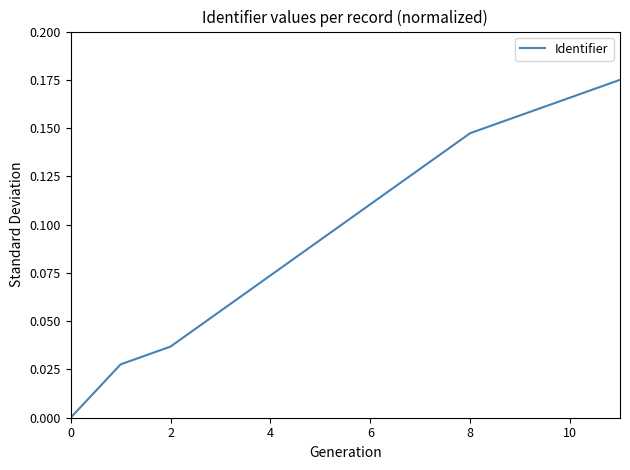

How many lines are shown in the chart?

1